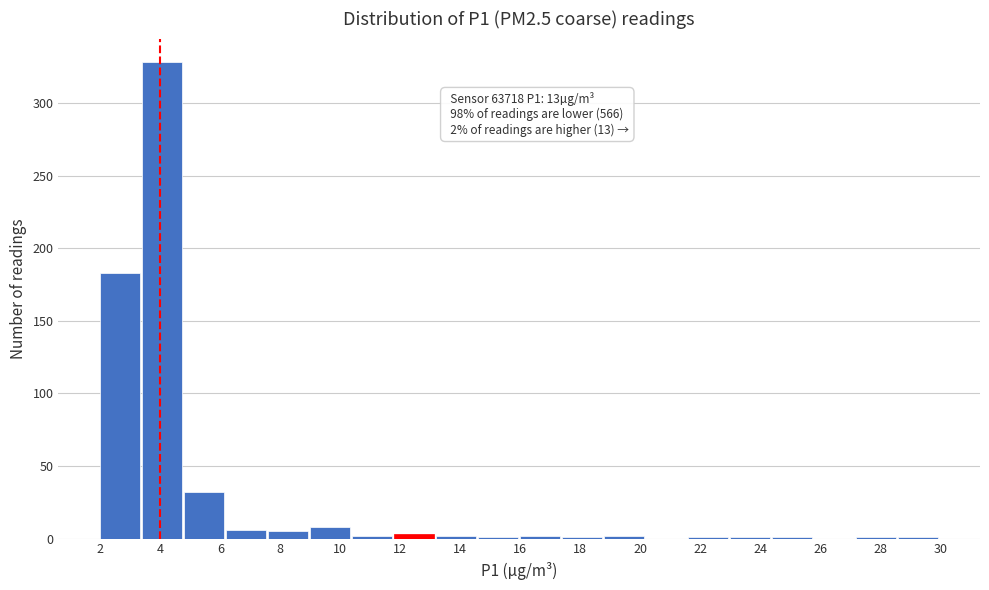

Which range on the x-axis has the tallest bar?

3.4 to 4.8